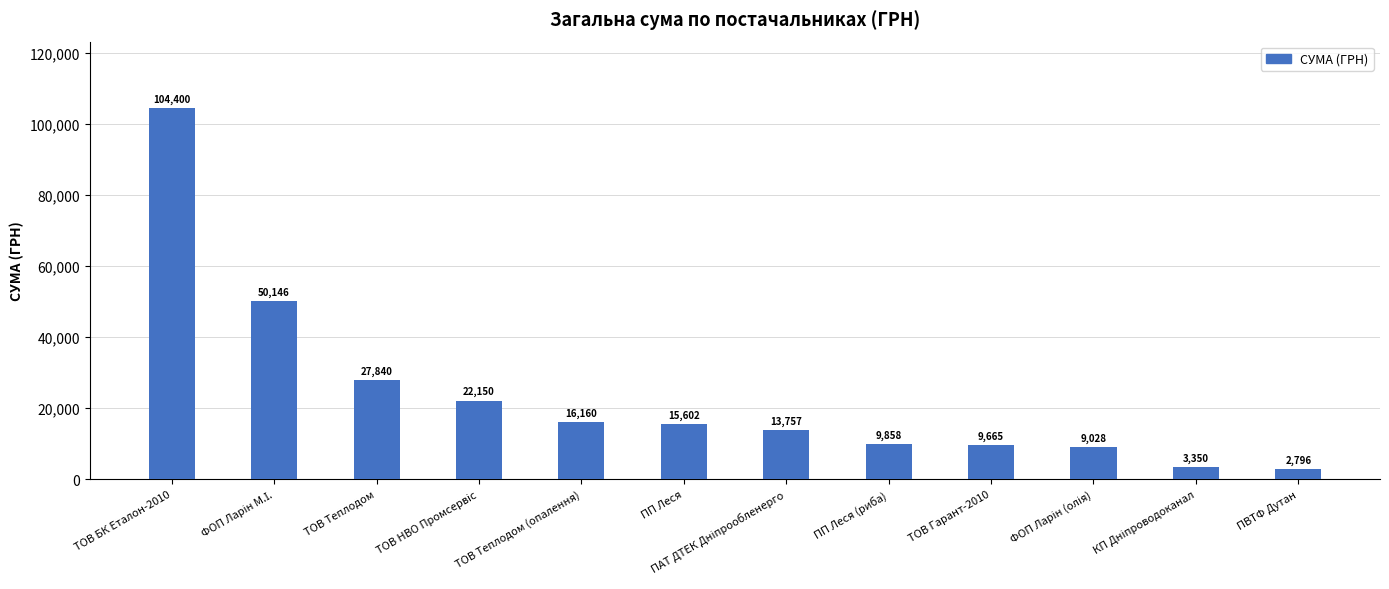

What value does the data have at ТОВ Теплодом (опалення)?

16160.0